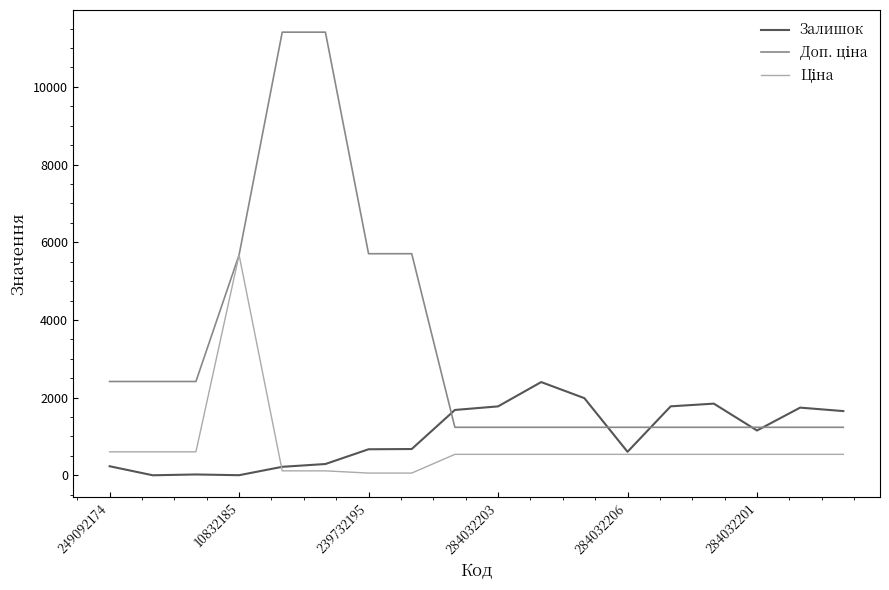

Does the chart have visible grid lines?

No